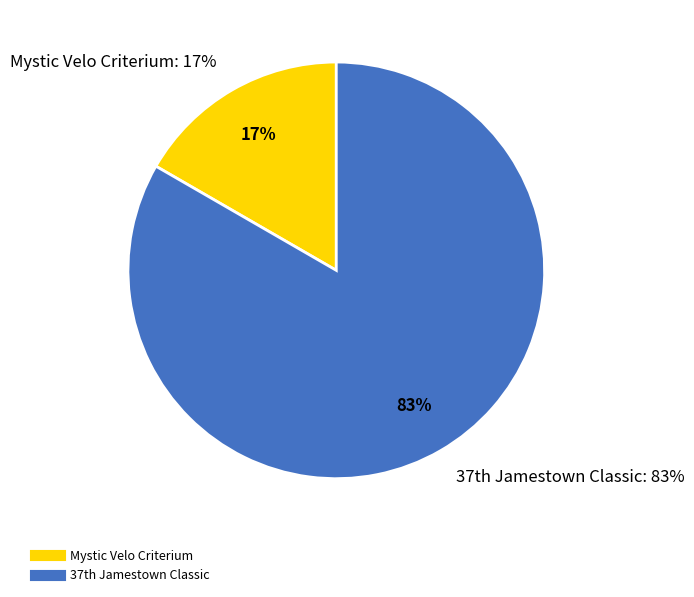

How many segments does this pie chart have?

2